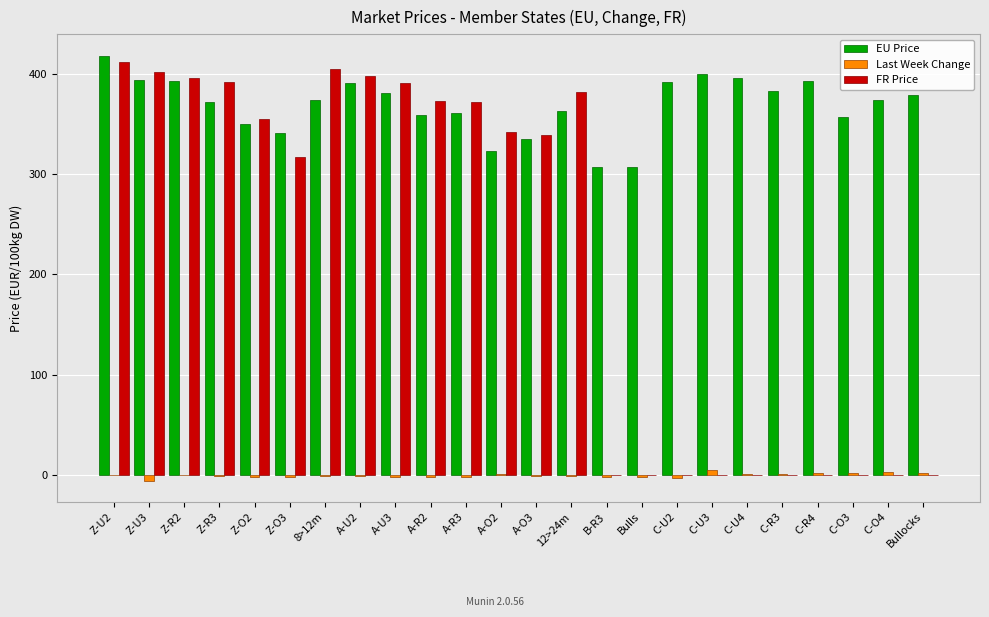

What is the maximum value for FR Price?

412.2